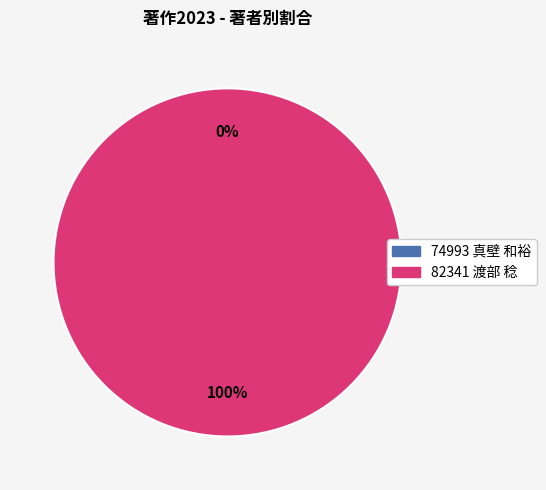

Count the number of slices in the pie.

2